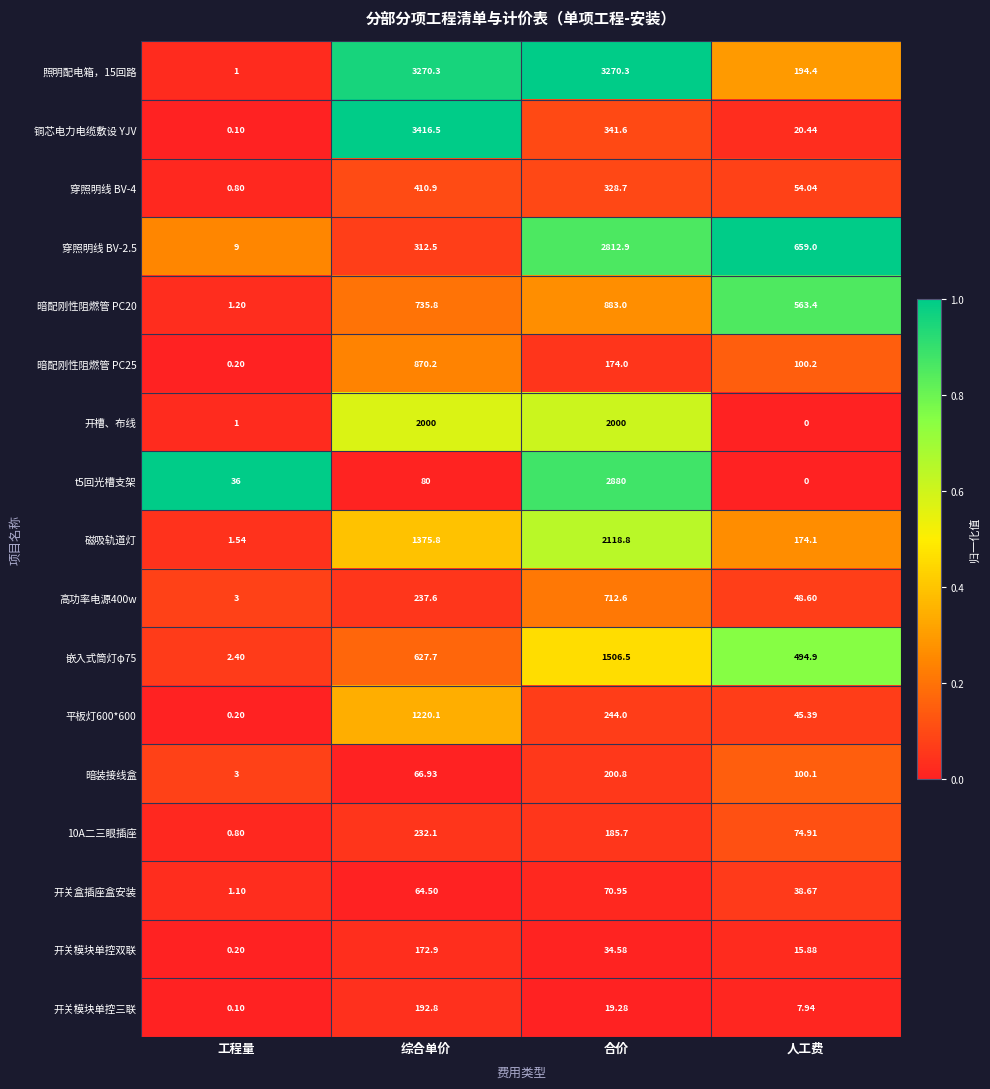

Which series has the largest total across all categories?

照明配电箱，15回路